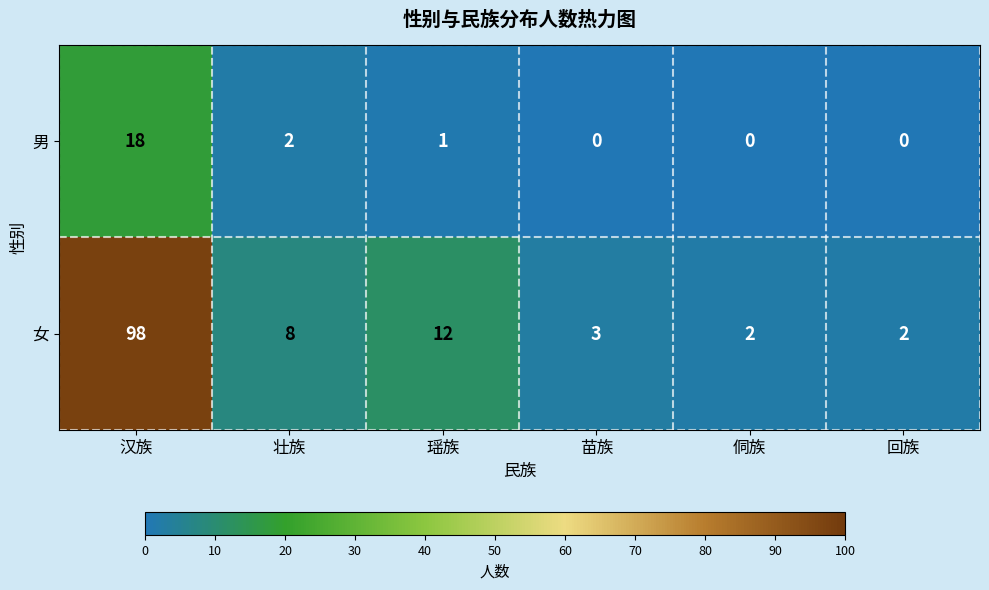

Which series has the largest range (max minus min)?

女